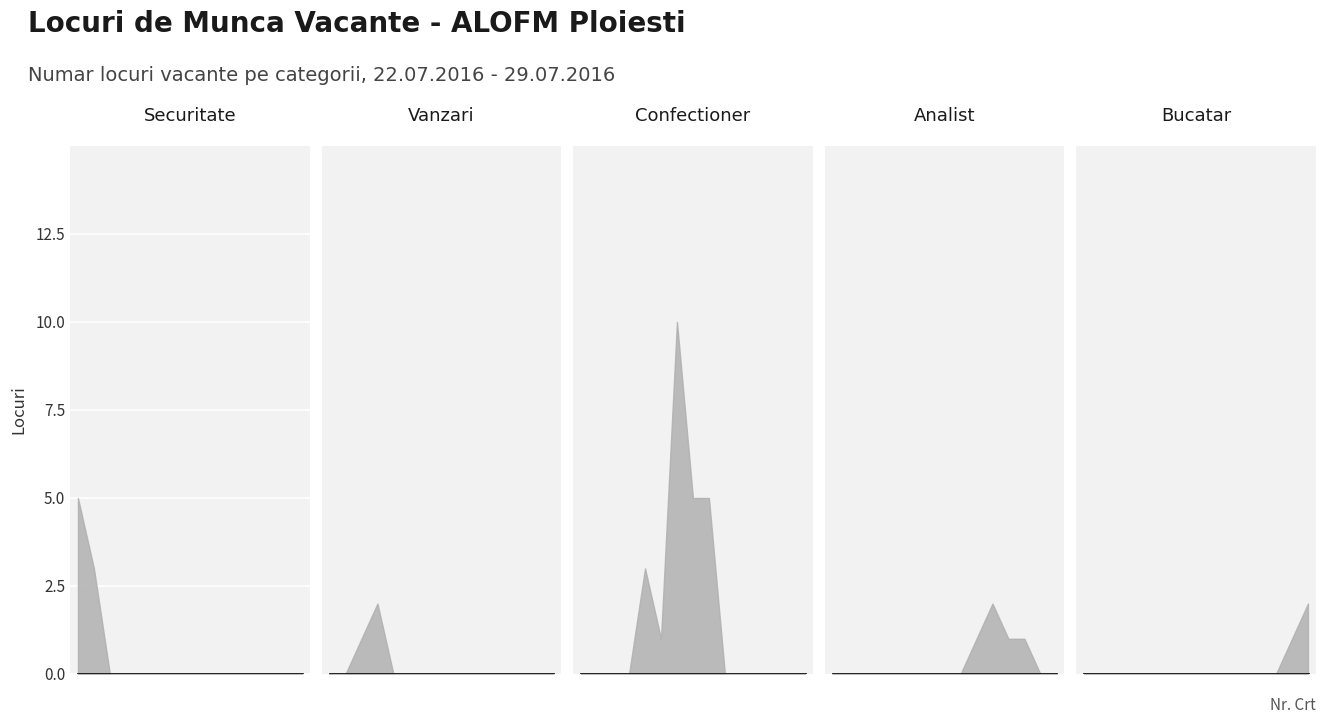

True or false: Analist gestiune and Agent vanzari intersect in this chart.

False